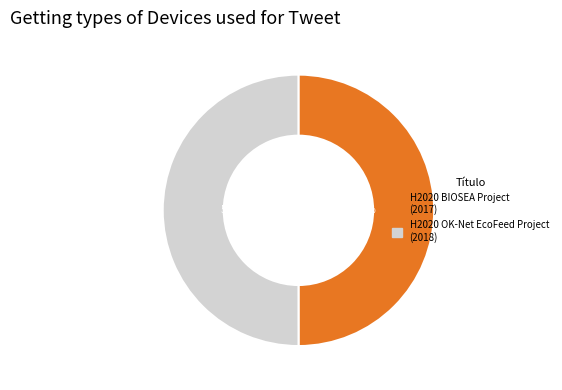

To the nearest percent, what is the combined percentage of H2020 BIOSEA Project and H2020 OK-Net EcoFeed Project?

100%